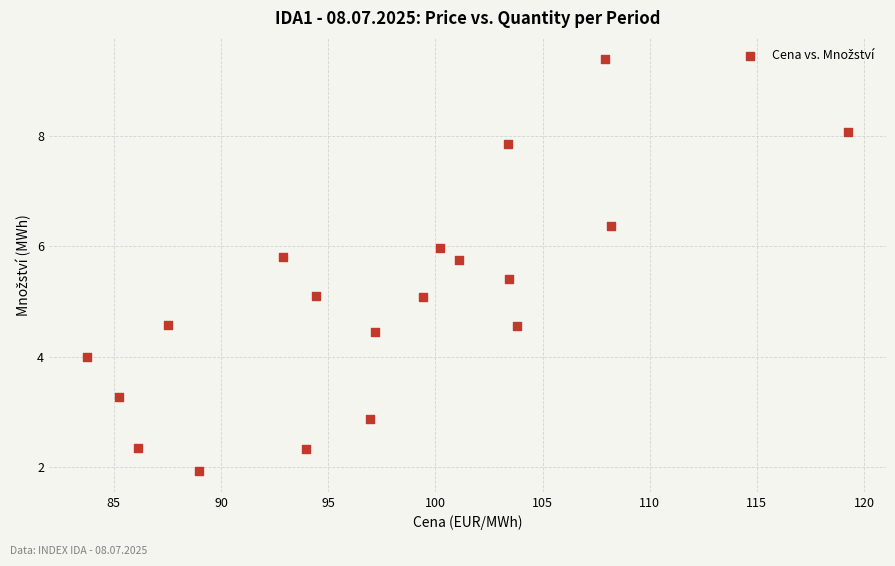

What is the range of X values (max minus min)?

35.5